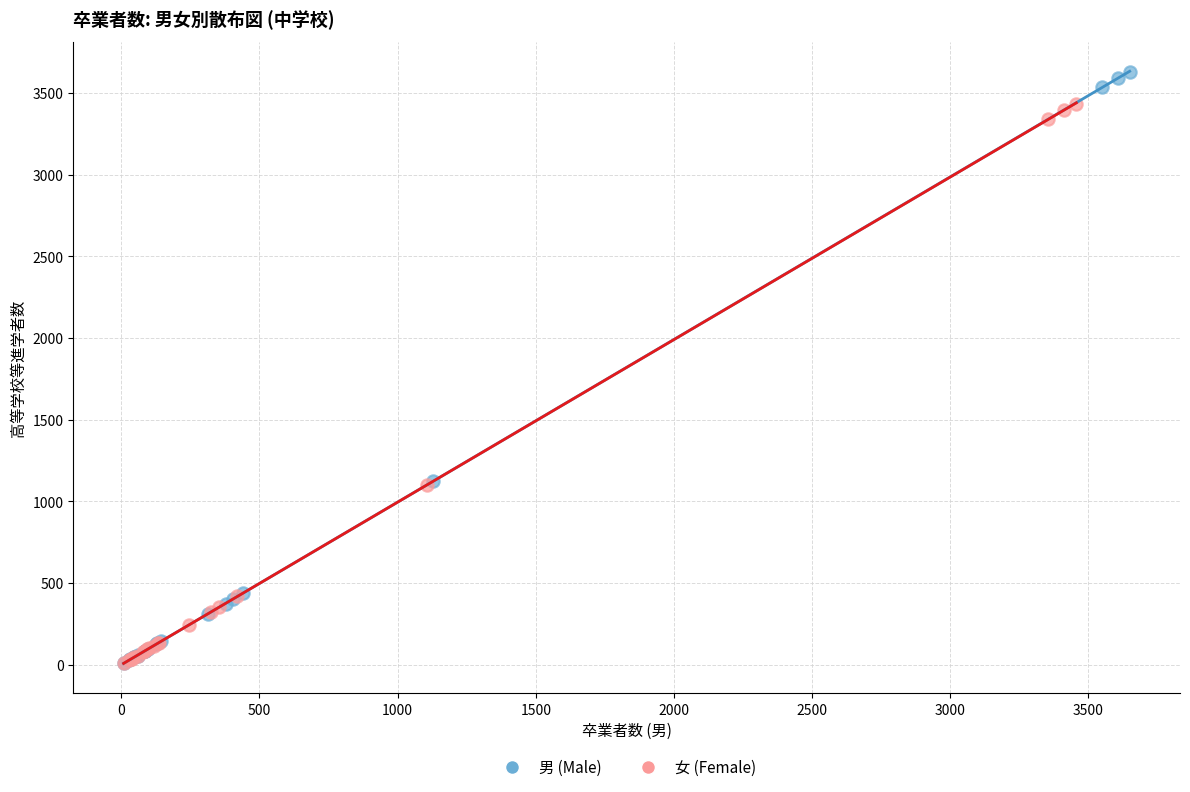

Which series contains the highest Y value?

男 (Male)